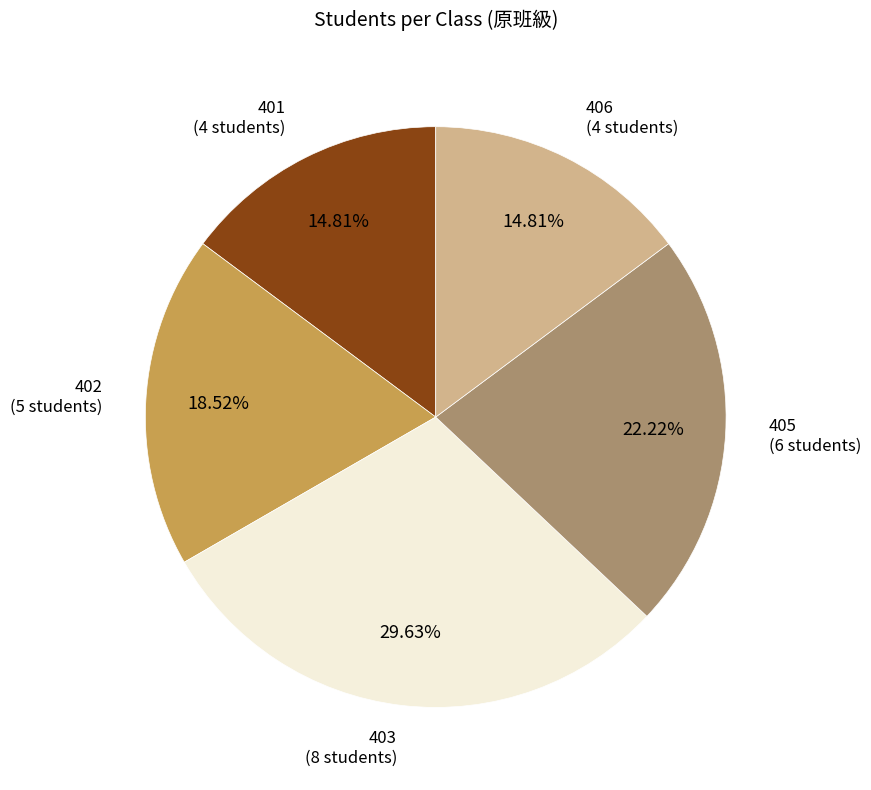

What percentage is the 401 slice, to the nearest percent?

15%